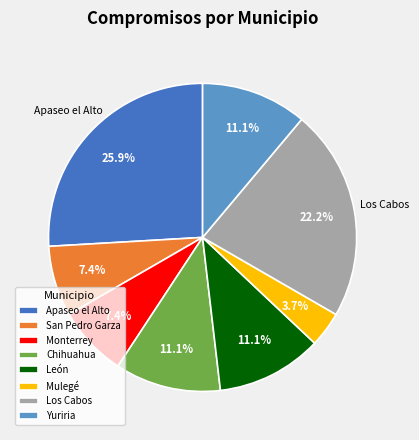

Combined, what portion of the pie is Mulegé and Apaseo el Alto?

29.6%